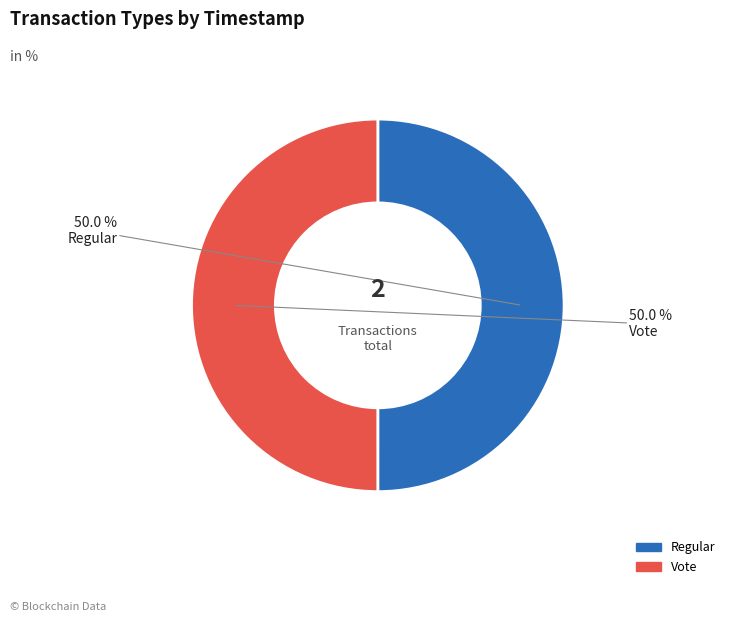

Do Vote and Regular together represent more than half of the pie?

Yes